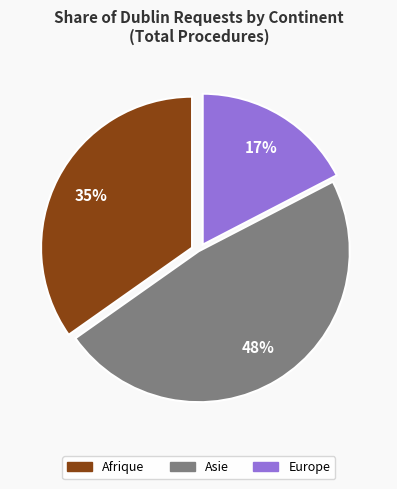

To the nearest percent, what percentage of the pie is Asie?

48%